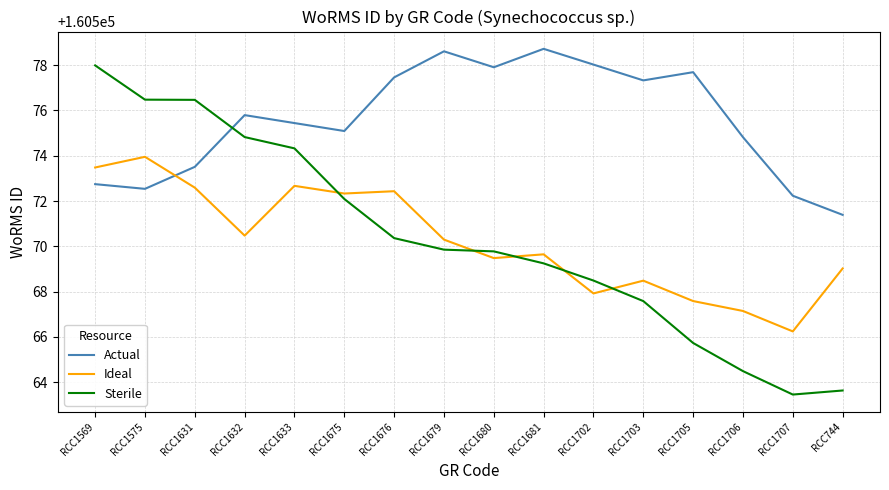

What value does the Ideal series have at RCC1705?

160567.6